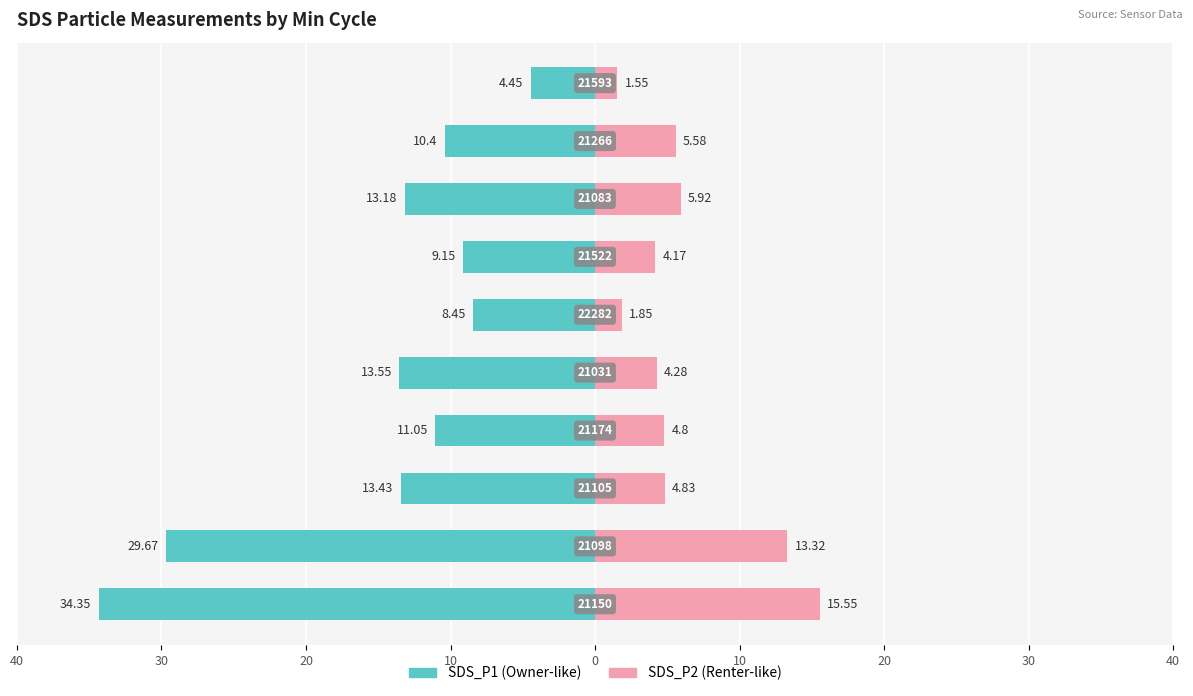

True or false: SDS_P1 has a value of -48.3 at 40.

False